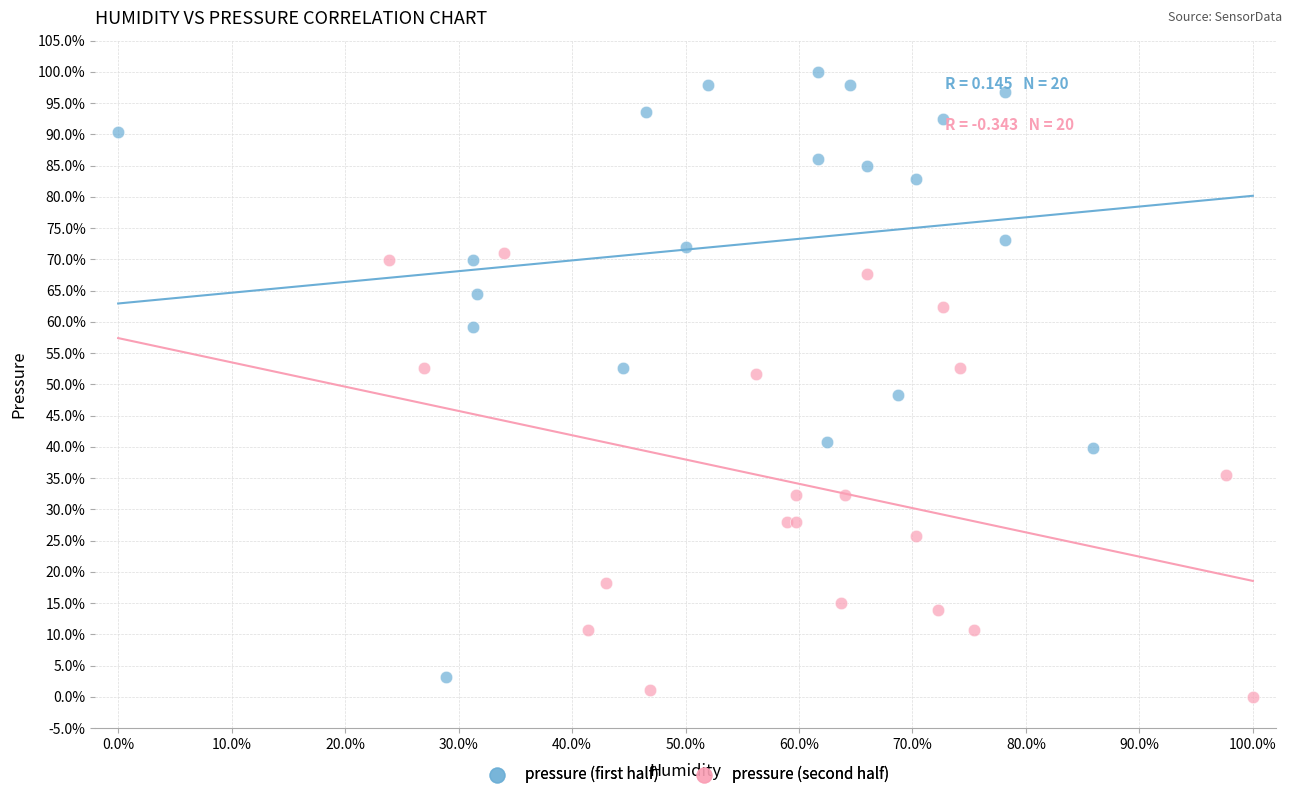

Which series reaches the maximum Y coordinate?

pressure (first half)